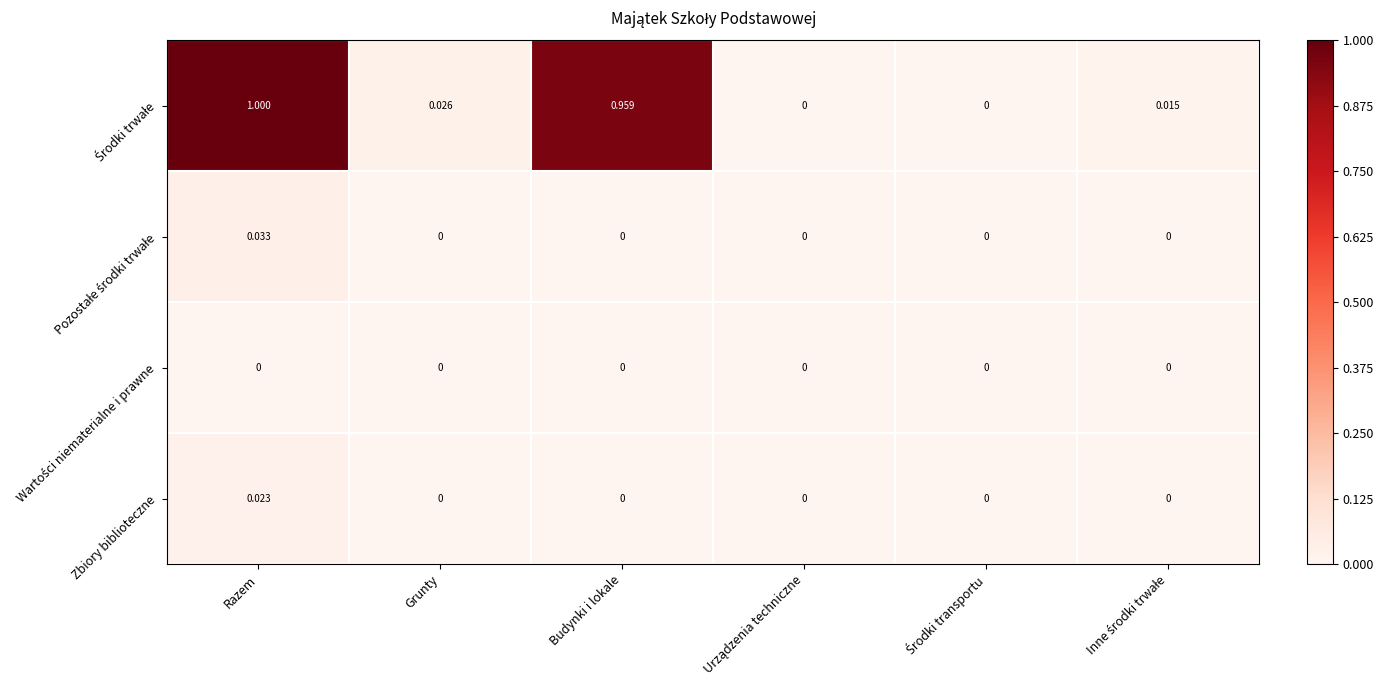

At which category is the sum across all series the highest?

Razem